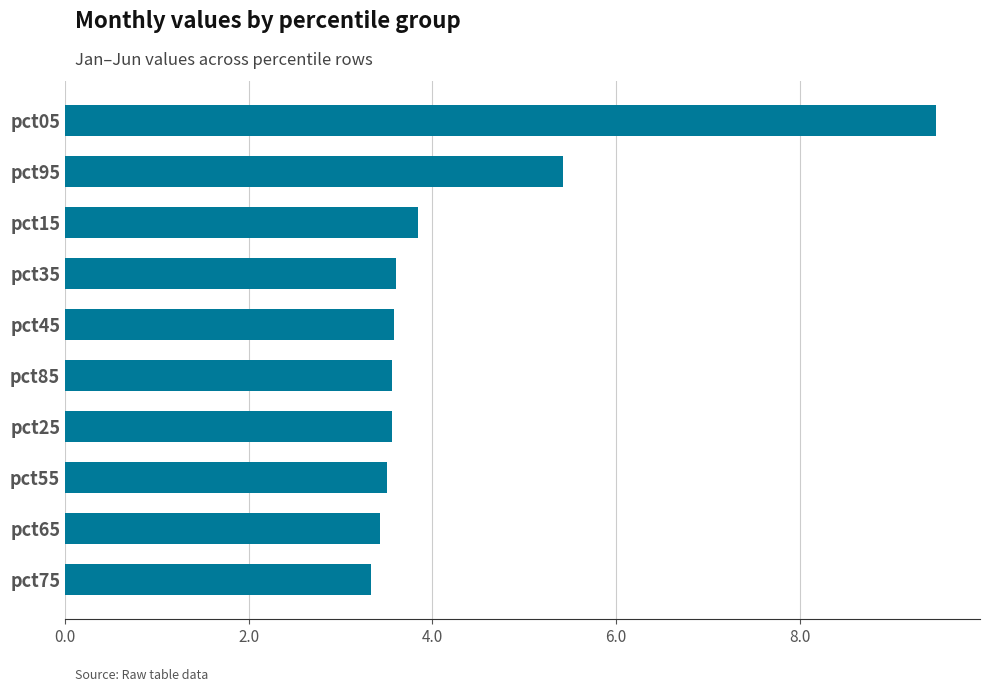

The value at pct55 is 2.0. True or false?

False